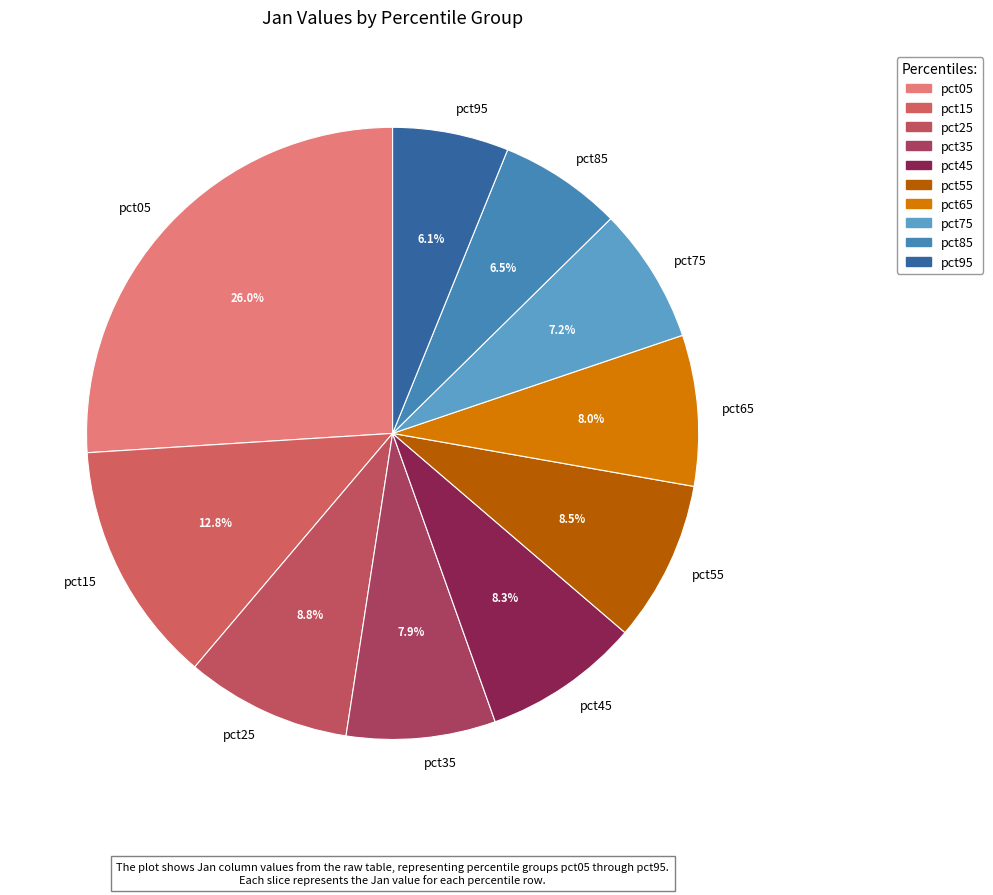

Count the number of slices in the pie.

10